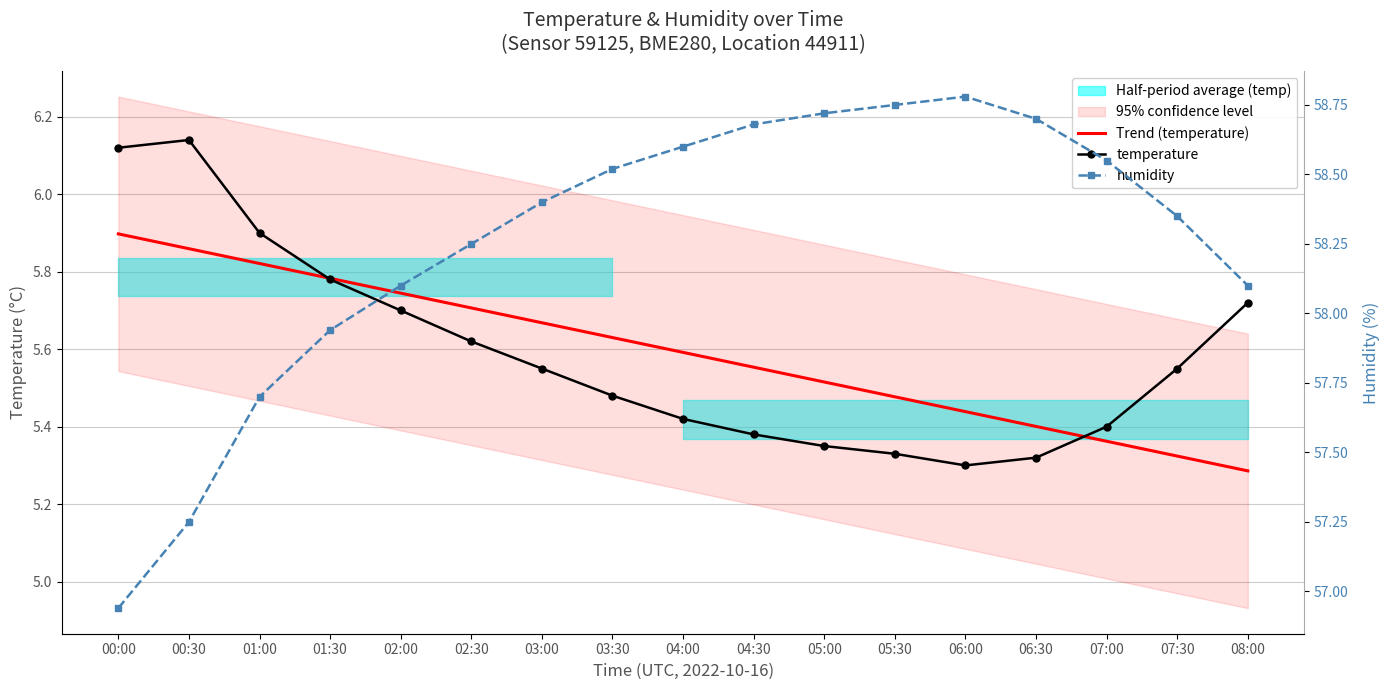

Reading left to right, transcribe all the data shown in this chart.

Trend (temperature): 5.9	5.9	5.8	5.8	5.7	5.7	5.7	5.6	5.6	5.6	5.5	5.5	5.4	5.4	5.4	5.3	5.3
temperature: 6.1	6.1	5.9	5.8	5.7	5.6	5.5	5.5	5.4	5.4	5.3	5.3	5.3	5.3	5.4	5.5	5.7
humidity: 56.9	57.2	57.7	57.9	58.1	58.2	58.4	58.5	58.6	58.7	58.7	58.8	58.8	58.7	58.5	58.4	58.1